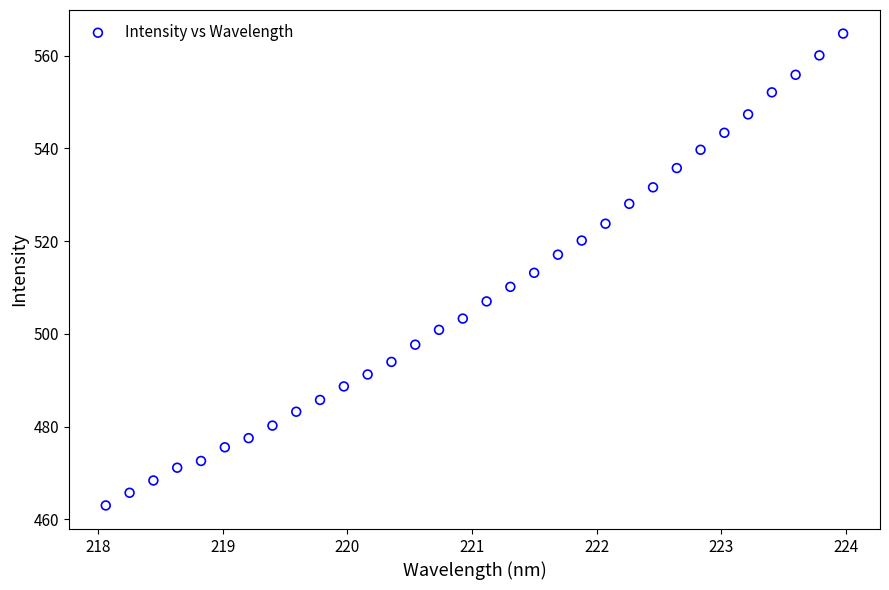

What is the range of X values (max minus min)?

5.9